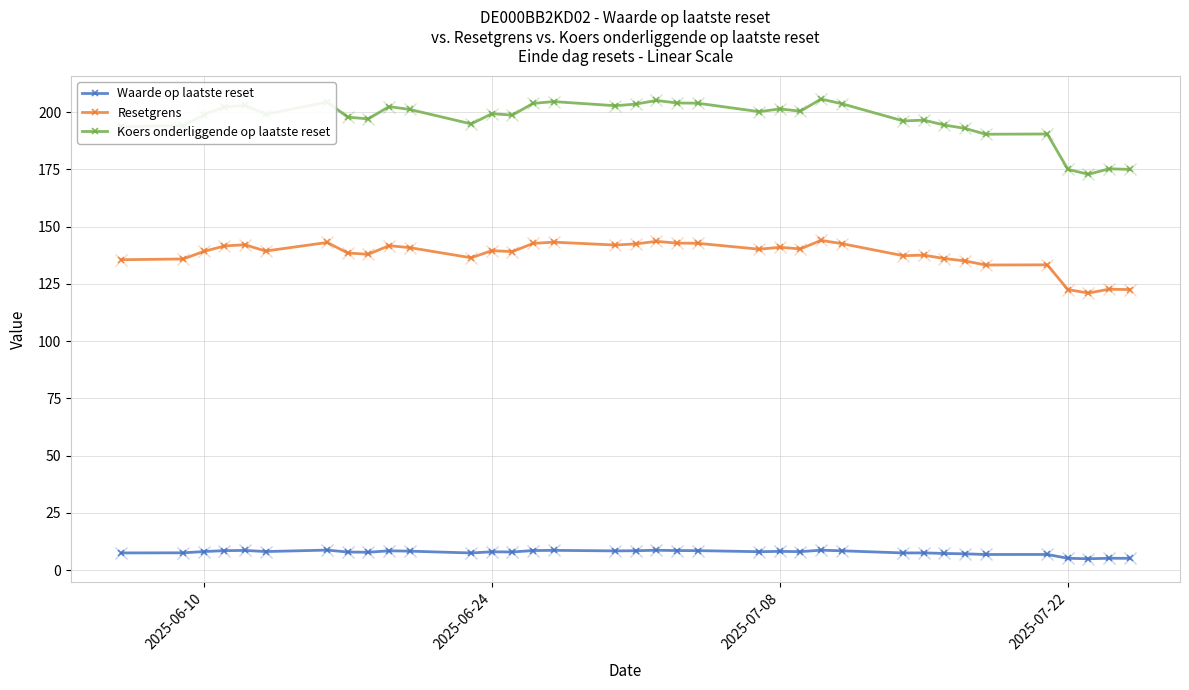

Which series has the largest range (max minus min)?

Koers onderliggende op laatste reset